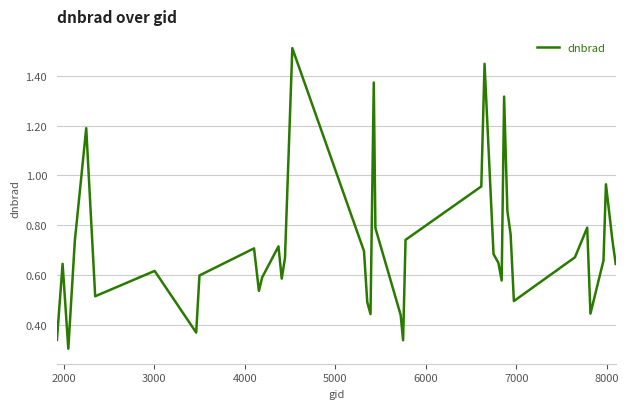

What is the difference between the maximum and minimum values?

1.2